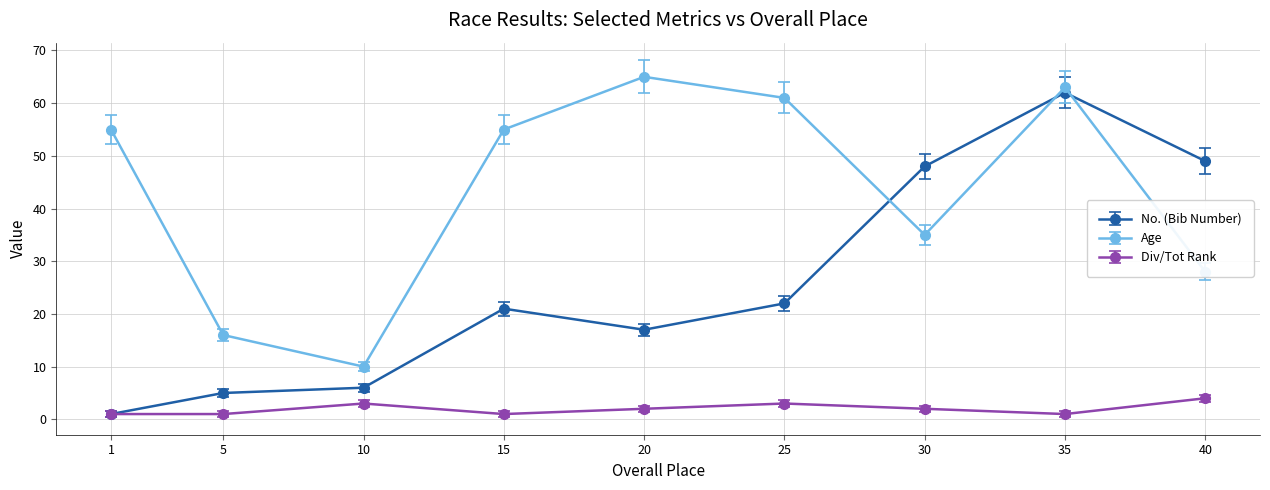

At which label does No. (Bib Number) reach its minimum?

1